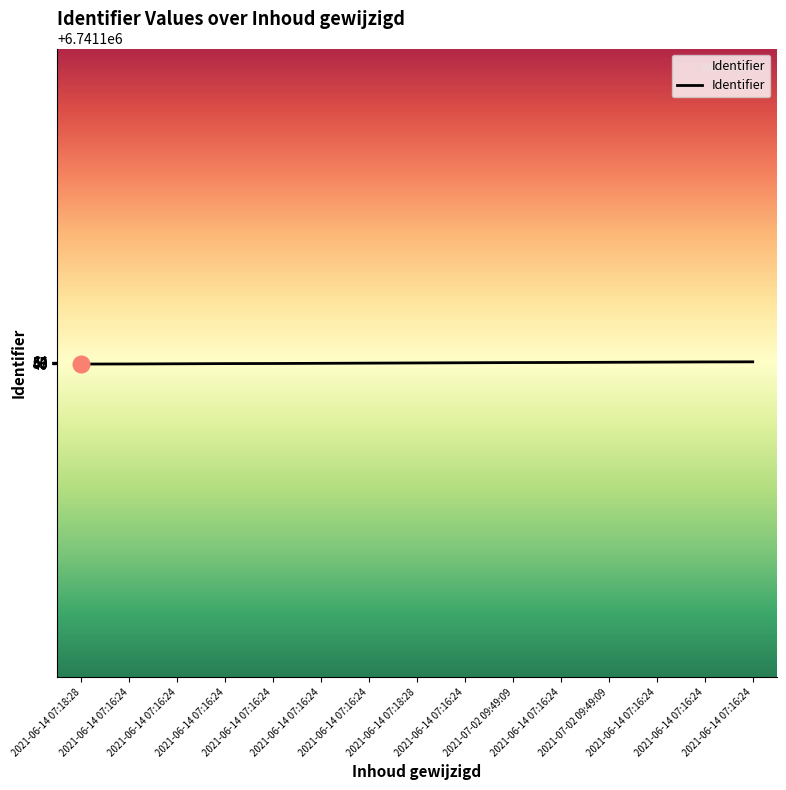

What is the ratio of the value at 2021-06-14 07:16:24 to the value at 2021-06-14 07:16:24?

1.0